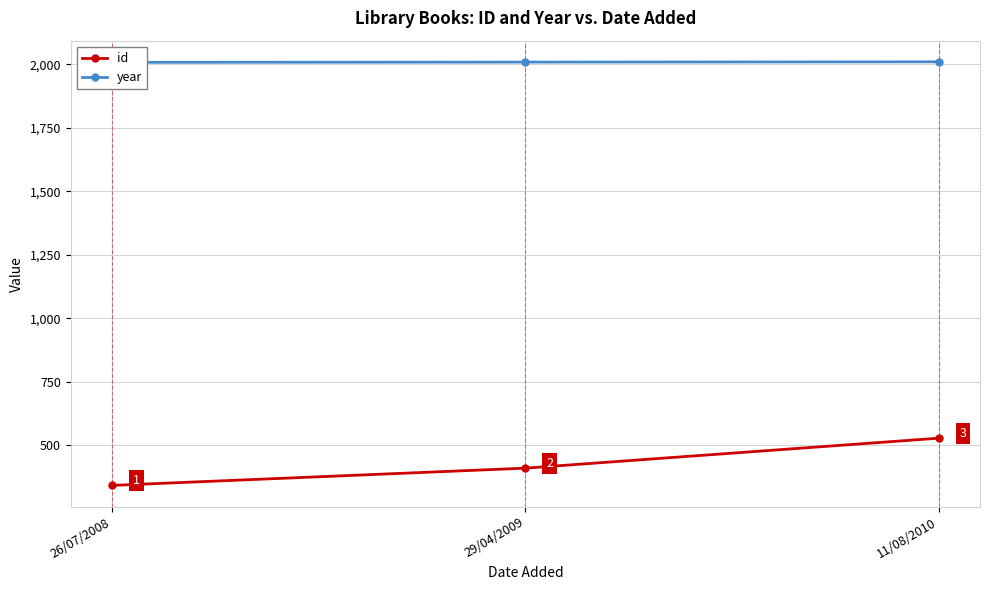

The value of year at 29/04/2009 is 2009. True or false?

True